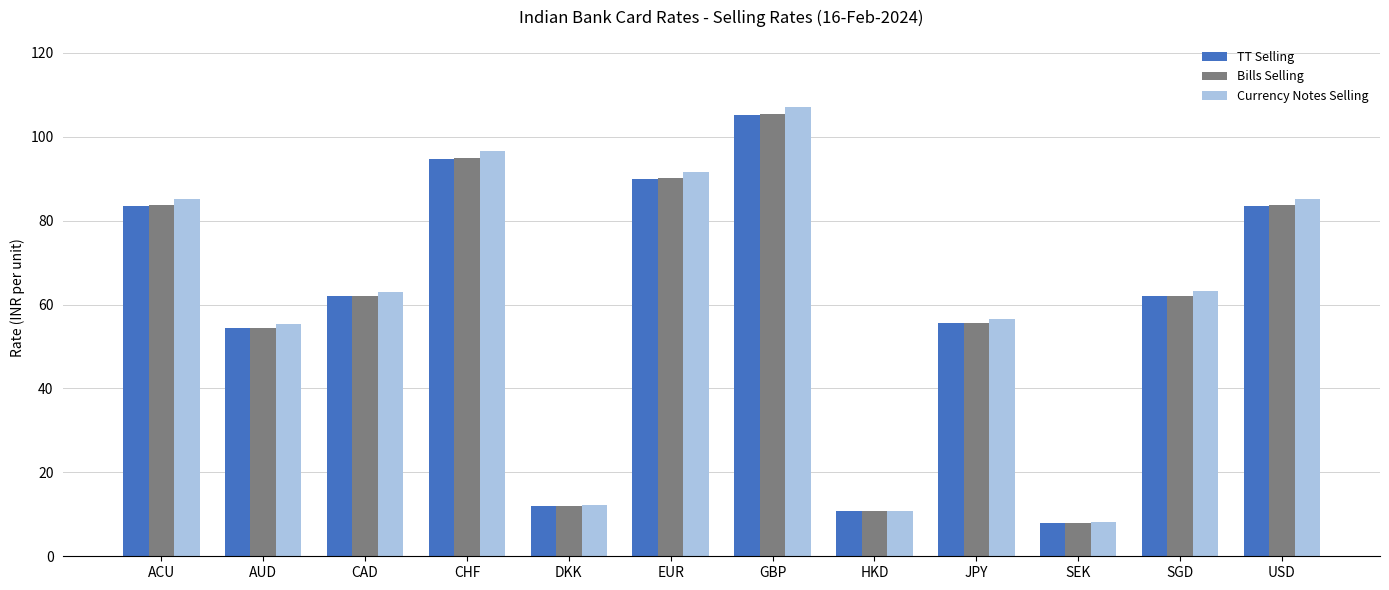

What is the approximate value of Bills Selling at AUD?

54.5